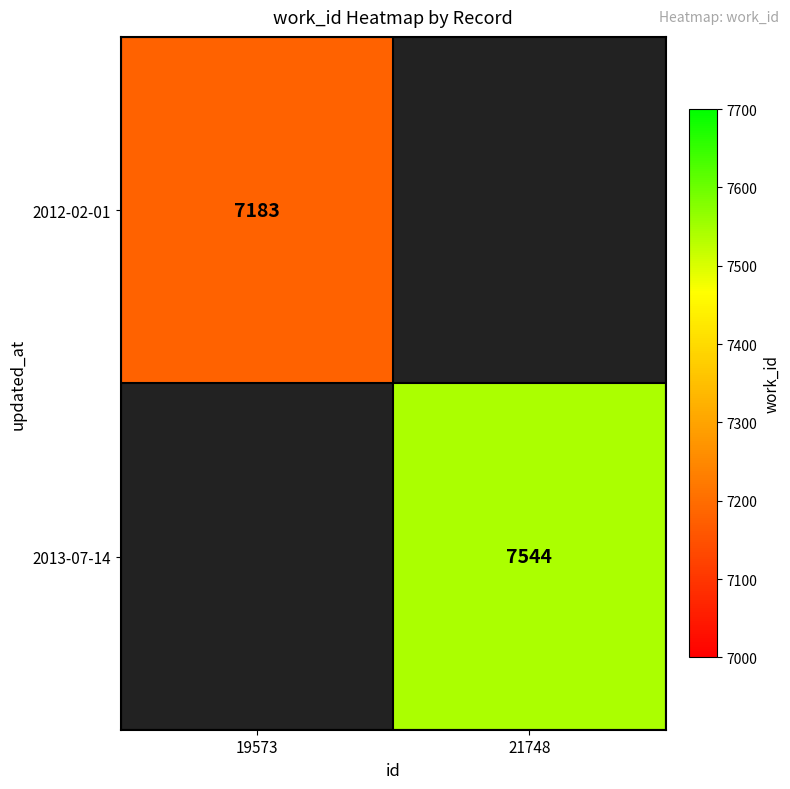

Is the value of 2013-07-14 at 21748 greater than the value of 2012-02-01 at 19573?

Yes